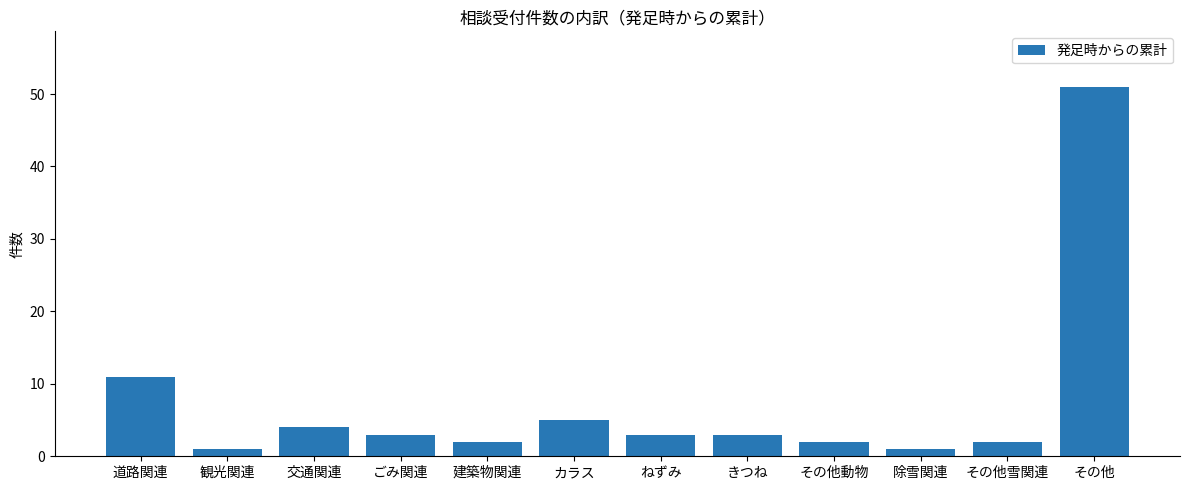

Does the chart contain stacked bars?

No